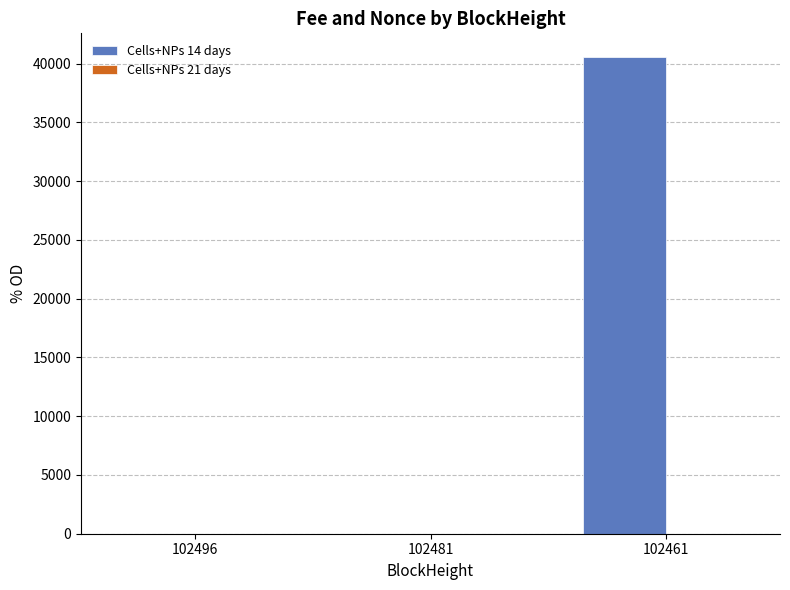

Which series has the largest total across all categories?

Cells+NPs 14 days